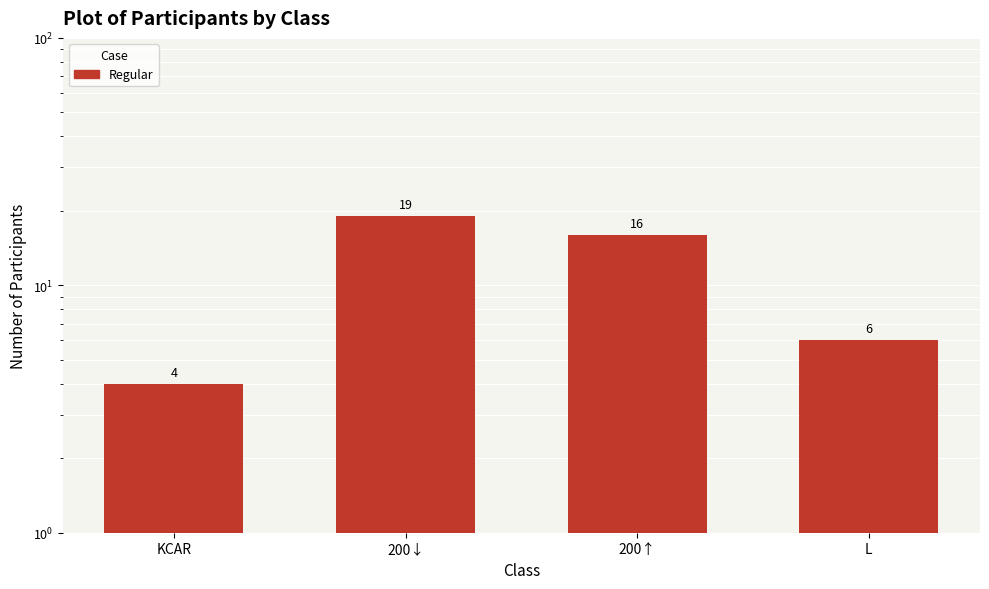

List the labels in order of value, smallest first.

KCAR, L, 200↑, 200↓